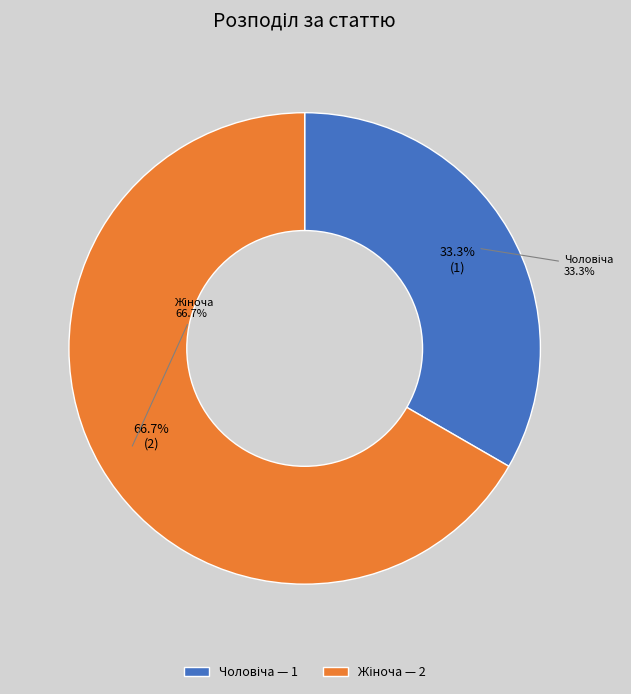

What is the ratio of the value at Чоловіча to the value at Жіноча?

0.5